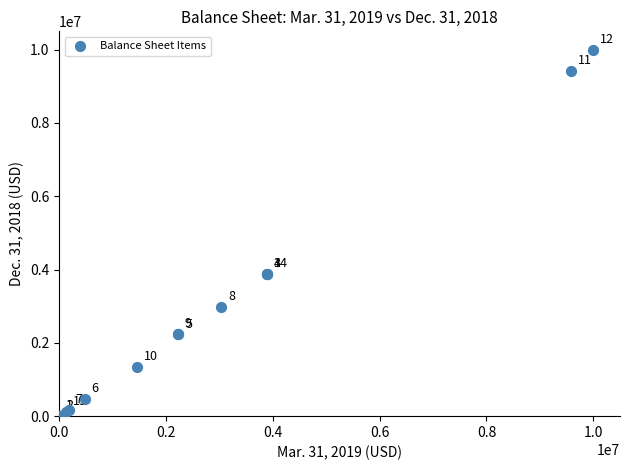

What Y value in the scatter plot is closest to 5000500?

3884525